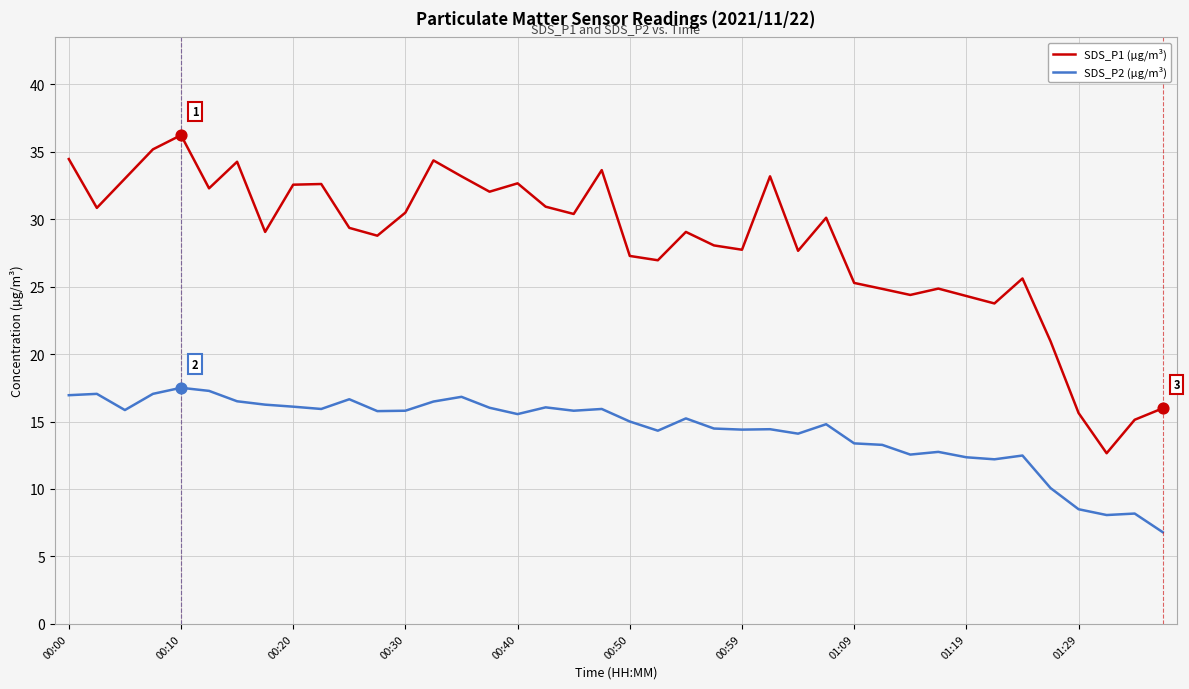

Which series has the largest total across all categories?

SDS_P1 (µg/m³)